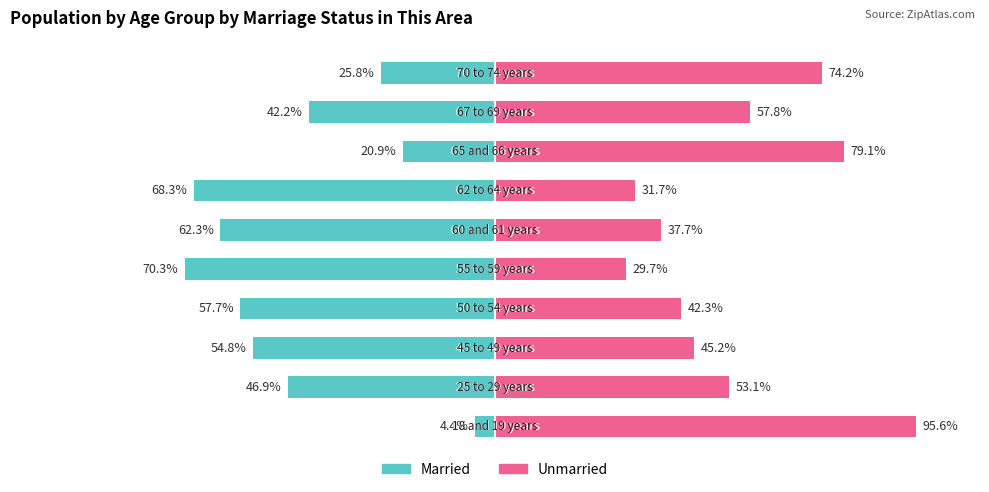

How many bars are there in each group?

2